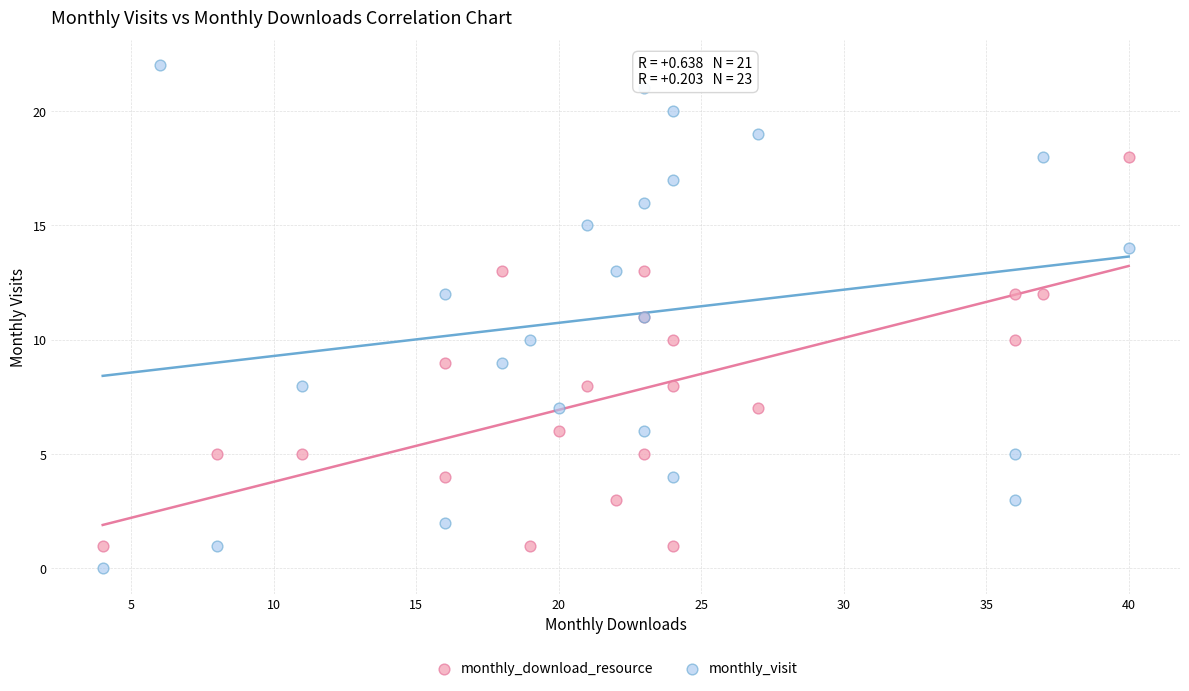

Which series reaches the minimum Y coordinate?

monthly_visit